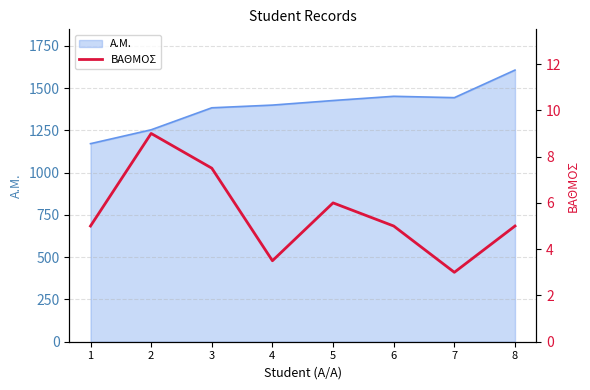

At which category does the data reach its first local valley?

4